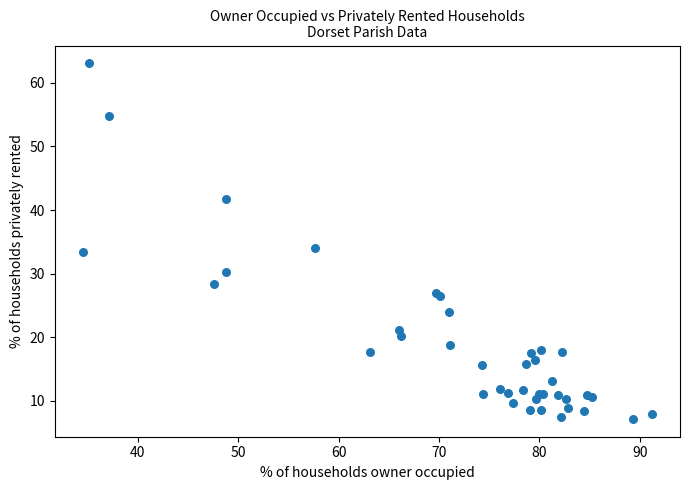

What Y value in the scatter plot is closest to 35?

34.1